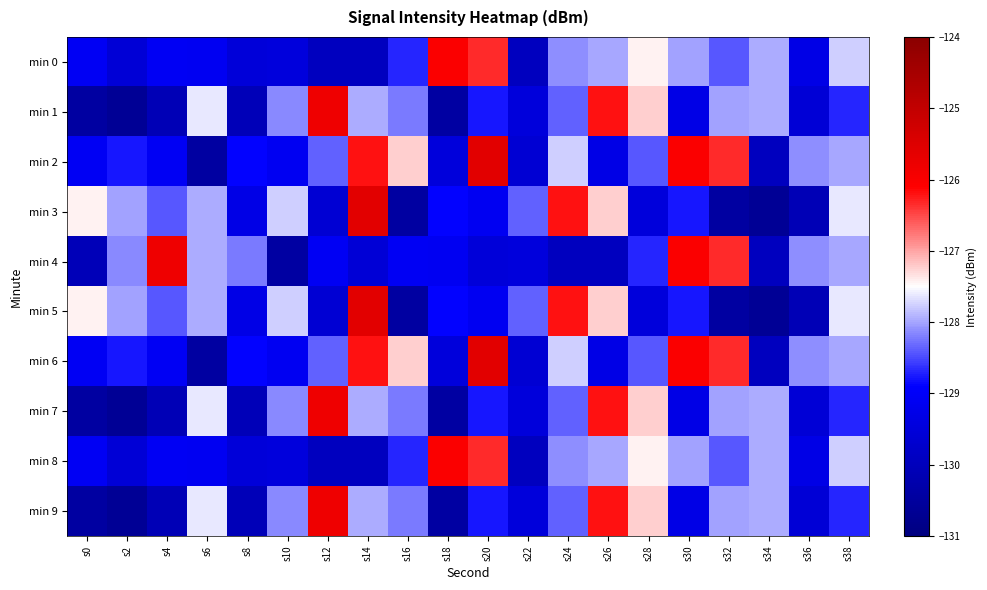

Reading left to right, list all the values displayed in this chart.

min 0: s0=-129.1	s2=-129.6	s4=-129.1	s6=-129.1	s8=-129.5	s10=-129.5	s12=-129.9	s14=-130.0	s16=-128.7	s18=-126.0	s20=-126.3	s22=-129.9	s24=-128.1	s26=-128.0	s28=-127.4	s30=-128.0	s32=-128.4	s34=-127.9	s36=-129.3	s38=-127.8
min 1: s0=-130.4	s2=-130.6	s4=-130.1	s6=-127.6	s8=-130.1	s10=-128.1	s12=-125.8	s14=-128.0	s16=-128.2	s18=-130.4	s20=-128.8	s22=-129.5	s24=-128.4	s26=-126.2	s28=-127.2	s30=-129.3	s32=-128.0	s34=-127.9	s36=-129.6	s38=-128.7
min 2: s0=-129.1	s2=-128.8	s4=-129.1	s6=-130.4	s8=-128.9	s10=-129.1	s12=-128.4	s14=-126.2	s16=-127.2	s18=-129.5	s20=-125.6	s22=-129.6	s24=-127.8	s26=-129.3	s28=-128.4	s30=-126.0	s32=-126.3	s34=-129.9	s36=-128.1	s38=-128.0
min 3: s0=-127.4	s2=-128.0	s4=-128.4	s6=-127.9	s8=-129.3	s10=-127.8	s12=-129.6	s14=-125.6	s16=-130.4	s18=-128.9	s20=-129.1	s22=-128.4	s24=-126.2	s26=-127.2	s28=-129.5	s30=-128.8	s32=-130.4	s34=-130.6	s36=-130.1	s38=-127.6
min 4: s0=-130.1	s2=-128.1	s4=-125.8	s6=-128.0	s8=-128.2	s10=-130.4	s12=-129.1	s14=-129.6	s16=-129.1	s18=-129.1	s20=-129.5	s22=-129.5	s24=-129.9	s26=-130.0	s28=-128.7	s30=-126.0	s32=-126.3	s34=-129.9	s36=-128.1	s38=-128.0
min 5: s0=-127.4	s2=-128.0	s4=-128.4	s6=-127.9	s8=-129.3	s10=-127.8	s12=-129.6	s14=-125.6	s16=-130.4	s18=-128.9	s20=-129.1	s22=-128.4	s24=-126.2	s26=-127.2	s28=-129.5	s30=-128.8	s32=-130.4	s34=-130.6	s36=-130.1	s38=-127.6
min 6: s0=-129.1	s2=-128.8	s4=-129.1	s6=-130.4	s8=-128.9	s10=-129.1	s12=-128.4	s14=-126.2	s16=-127.2	s18=-129.5	s20=-125.6	s22=-129.6	s24=-127.8	s26=-129.3	s28=-128.4	s30=-126.0	s32=-126.3	s34=-129.9	s36=-128.1	s38=-128.0
min 7: s0=-130.4	s2=-130.6	s4=-130.1	s6=-127.6	s8=-130.1	s10=-128.1	s12=-125.8	s14=-128.0	s16=-128.2	s18=-130.4	s20=-128.8	s22=-129.5	s24=-128.4	s26=-126.2	s28=-127.2	s30=-129.3	s32=-128.0	s34=-127.9	s36=-129.6	s38=-128.7
min 8: s0=-129.1	s2=-129.6	s4=-129.1	s6=-129.1	s8=-129.5	s10=-129.5	s12=-129.9	s14=-130.0	s16=-128.7	s18=-126.0	s20=-126.3	s22=-129.9	s24=-128.1	s26=-128.0	s28=-127.4	s30=-128.0	s32=-128.4	s34=-127.9	s36=-129.3	s38=-127.8
min 9: s0=-130.4	s2=-130.6	s4=-130.1	s6=-127.6	s8=-130.1	s10=-128.1	s12=-125.8	s14=-128.0	s16=-128.2	s18=-130.4	s20=-128.8	s22=-129.5	s24=-128.4	s26=-126.2	s28=-127.2	s30=-129.3	s32=-128.0	s34=-127.9	s36=-129.6	s38=-128.7